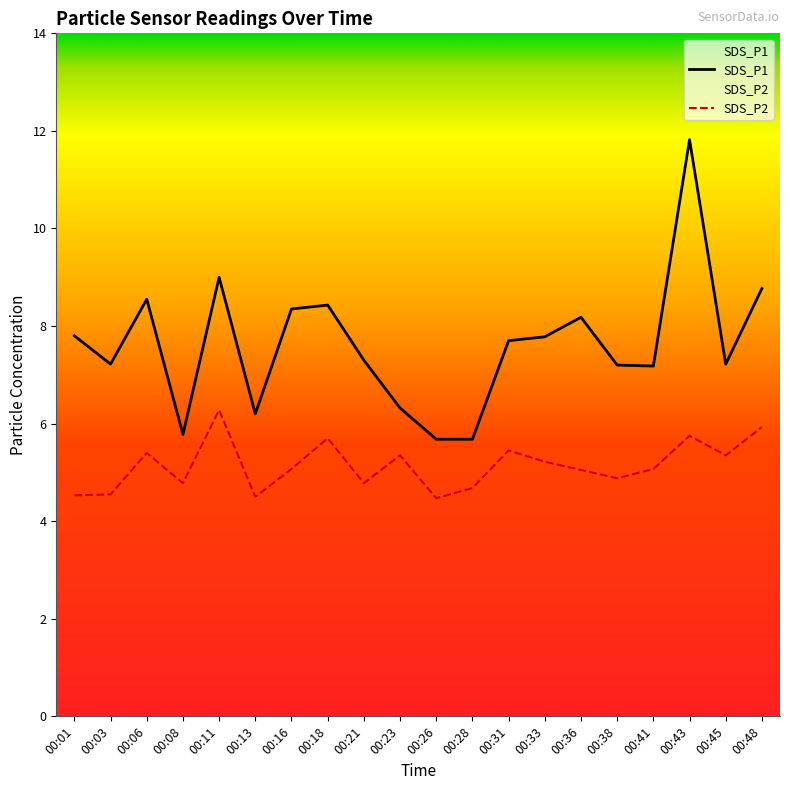

Does the chart display data point markers on the line(s)?

No